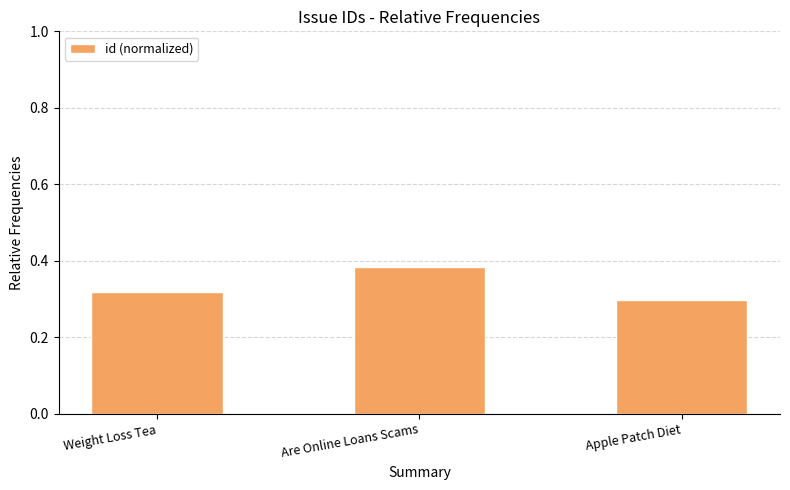

Which label corresponds to the smallest value in the chart?

Apple Patch Diet